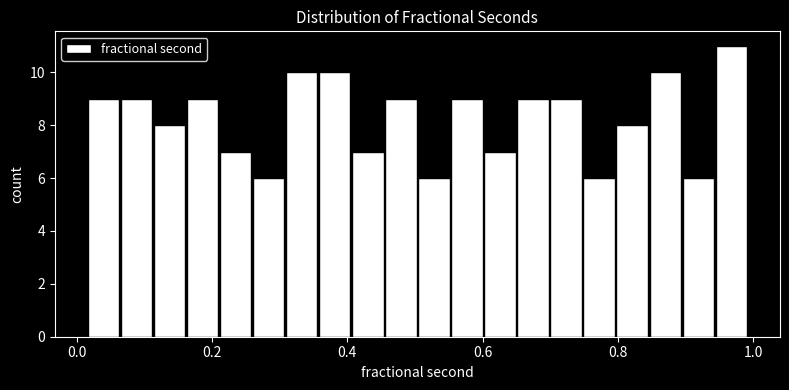

Read against the x-axis, roughly where is the centre of the tallest bar?

0.96